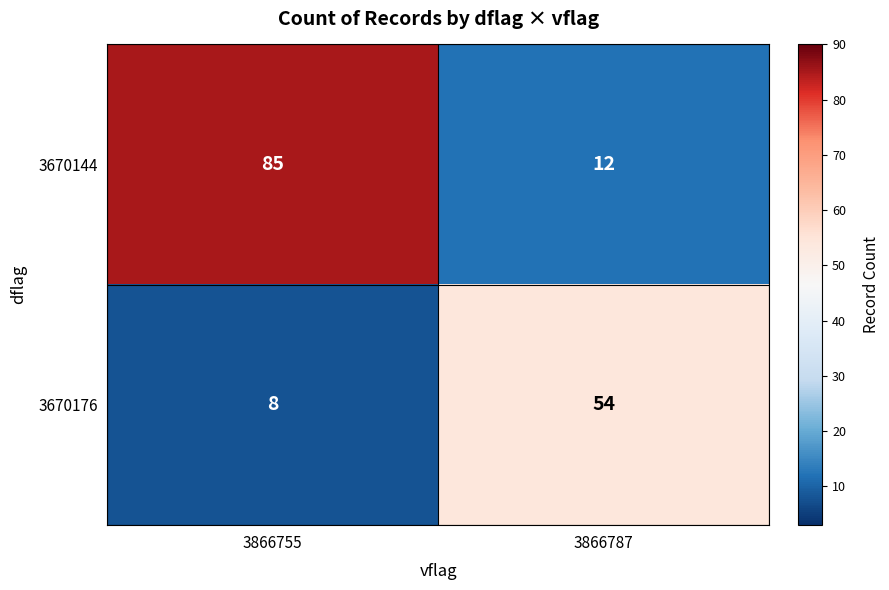

What is the total value across all series at 3866755?

93